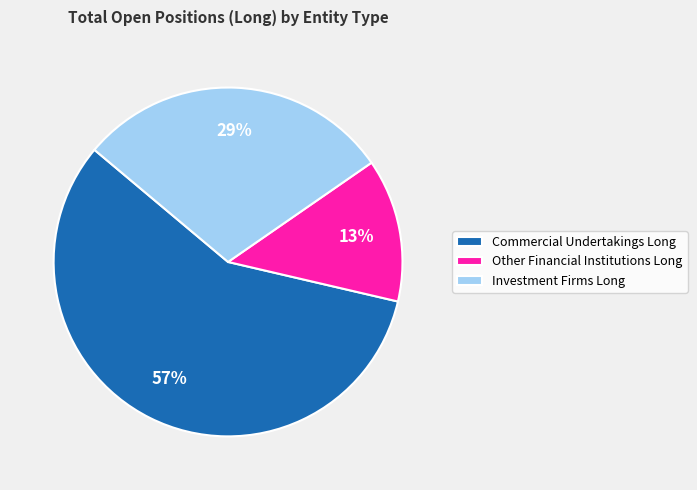

To the nearest percent, what is the difference between the largest and smallest slice percentages?

44%